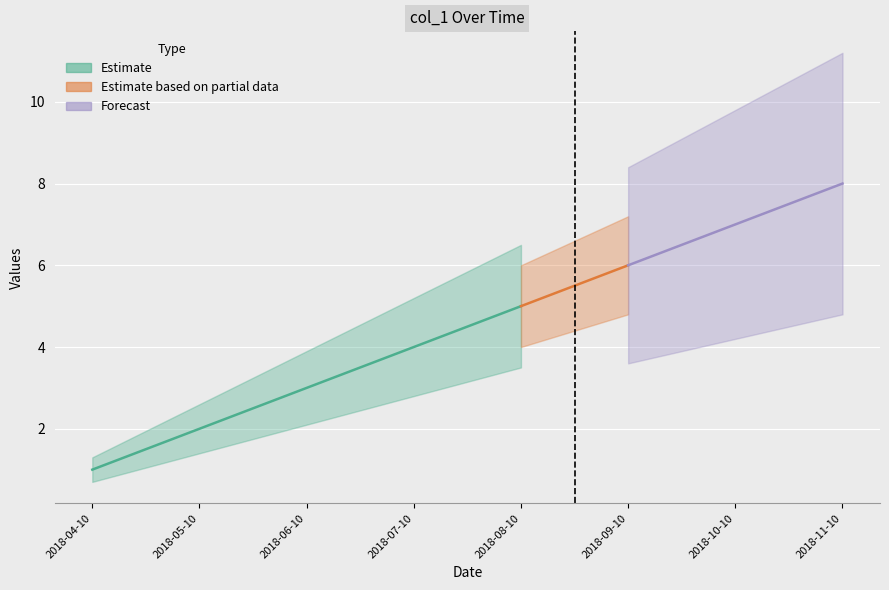

How many values are between 3 and 7?

5